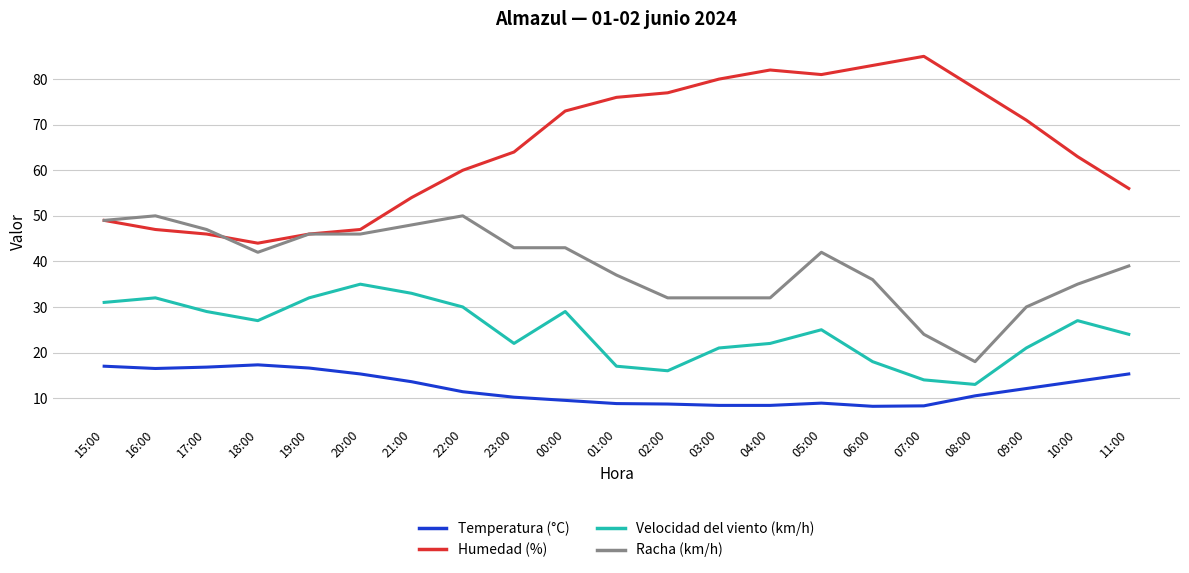

Between 18:00 and 03:00, which series saw the biggest shift?

Humedad (%)